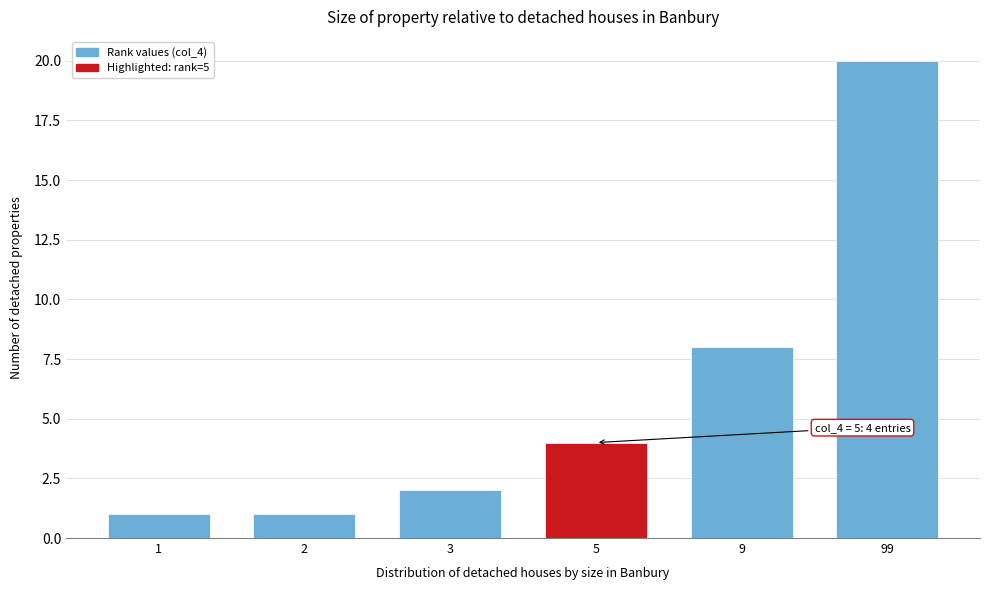

Reading right to left, transcribe all the data shown in this chart.

99=20	9=8	5=4	3=2	2=1	1=1